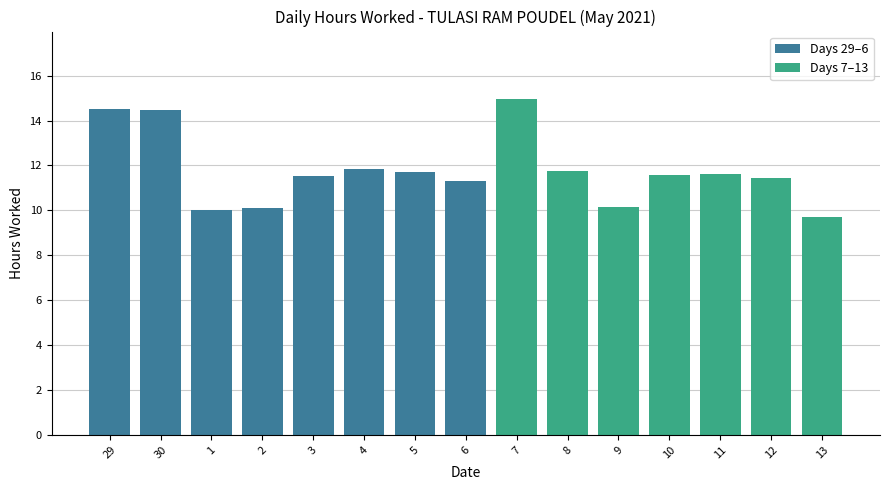

What is the average value?

11.7